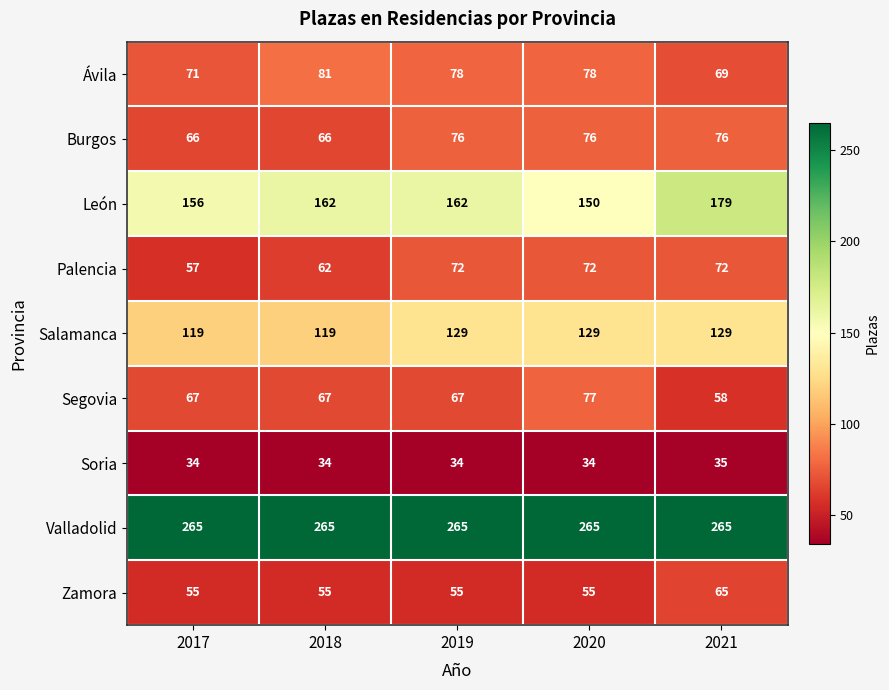

Where is Palencia nearest to the value 64?

2018